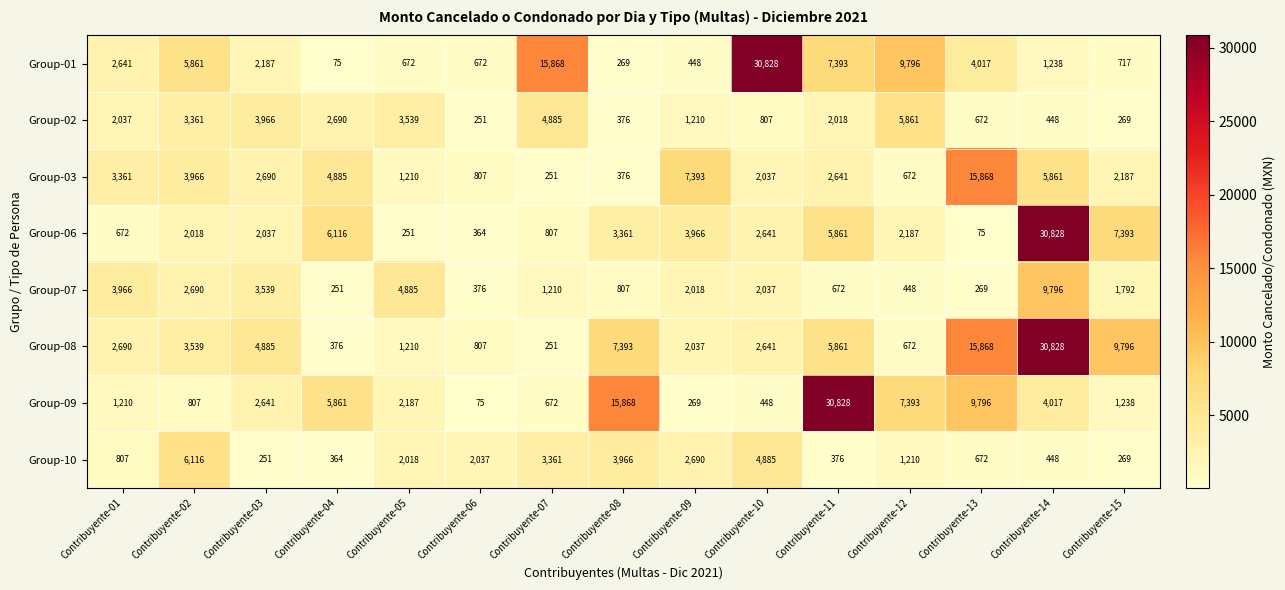

Is it true that Group-01 equals 330 at Contribuyente-05?

False